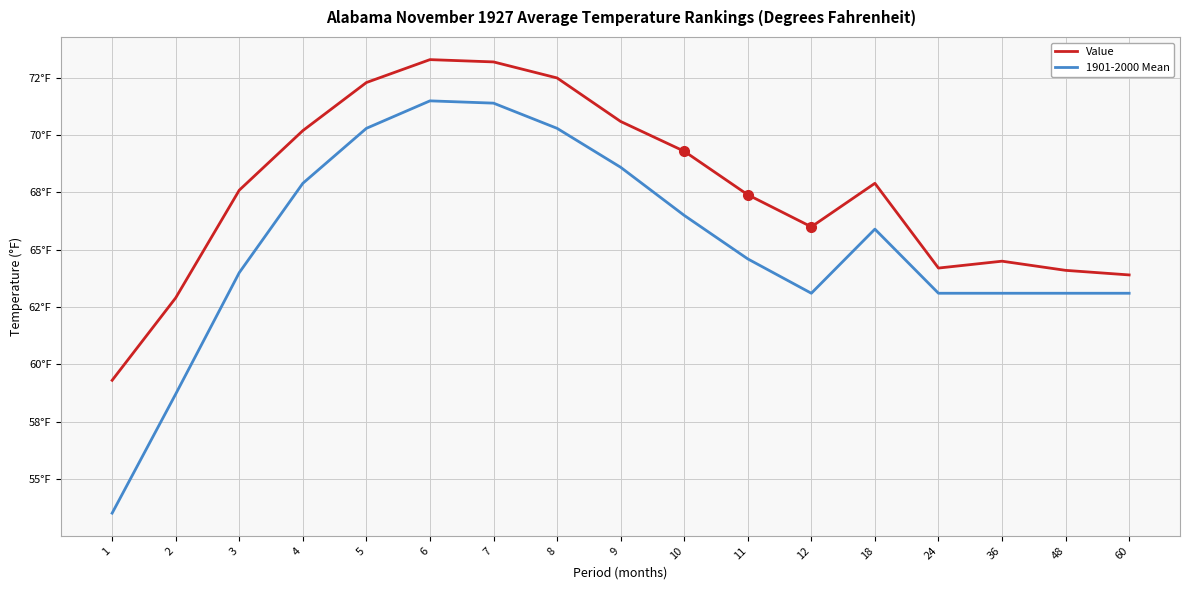

The 1901-2000 Mean series shows 24.6 at 8. True or false?

False